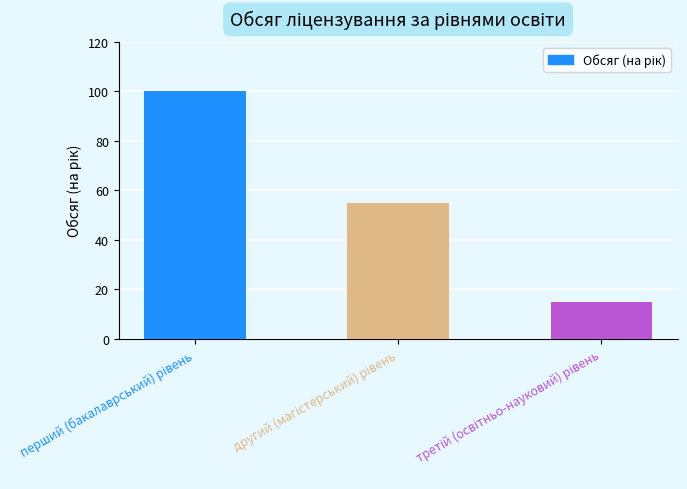

What is the greatest value displayed?

100